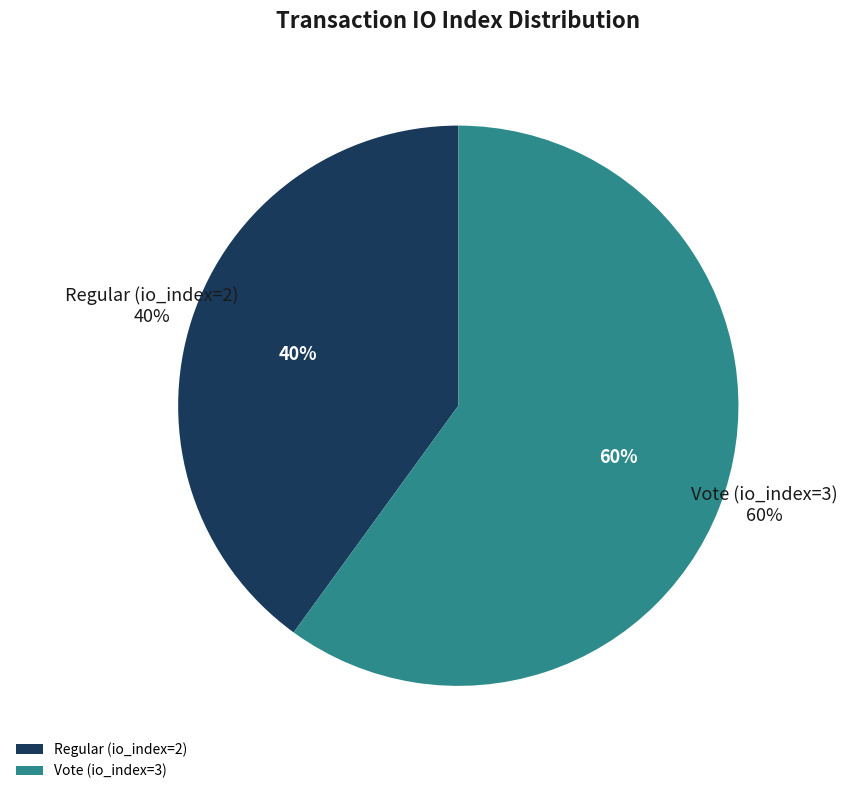

What is the ratio of the value at Regular (io_index=2) to the value at Vote (io_index=3)?

0.7